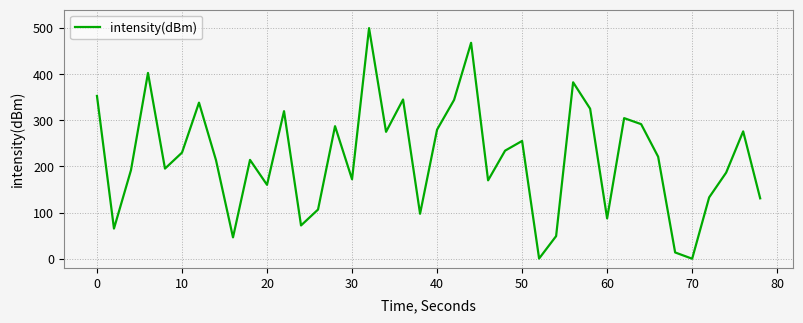

How many lines are shown in the chart?

1